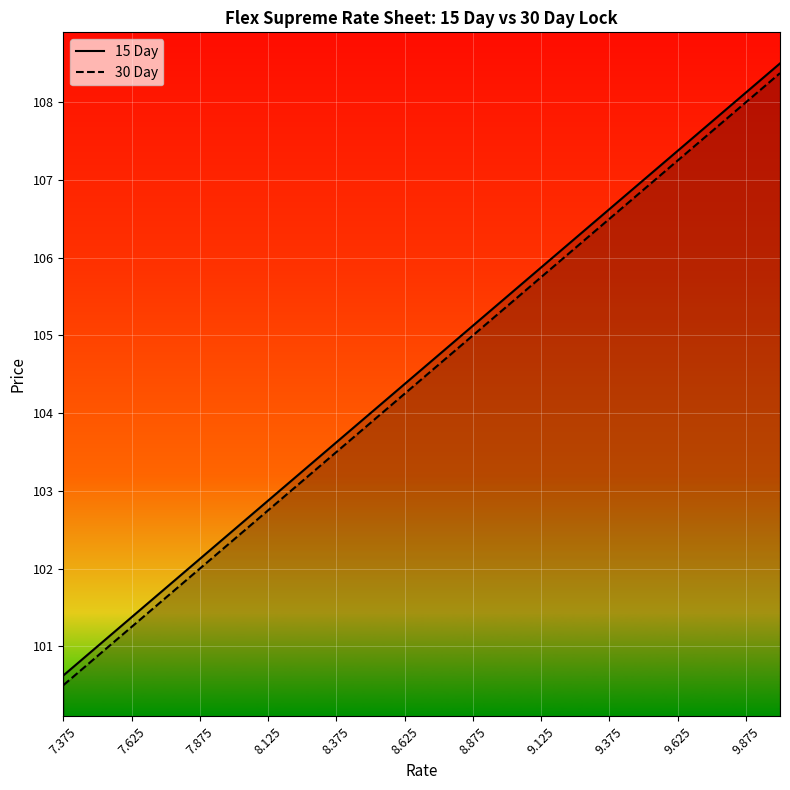

Which series has the widest spread of values?

15 Day